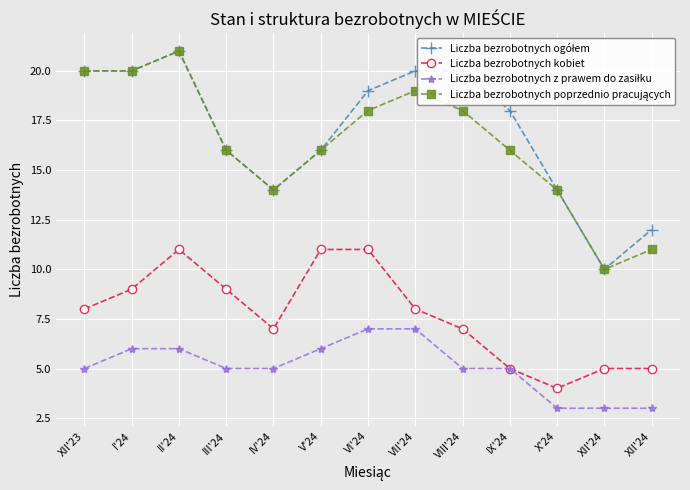

Count the number of data series in this chart.

4